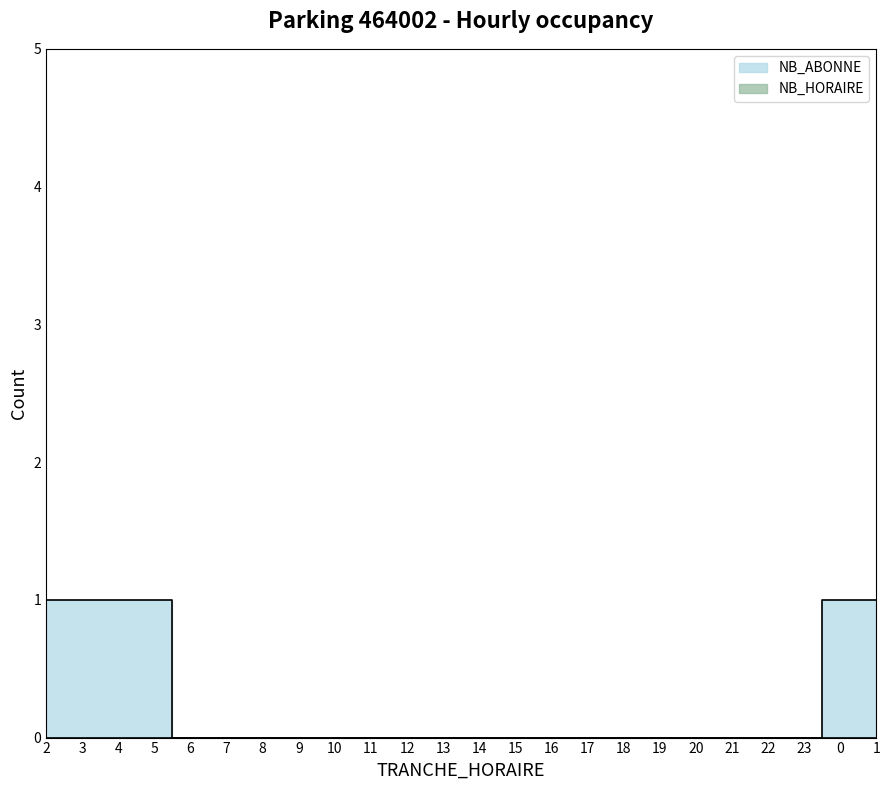

True or false: the data shows 1 at 1.

False